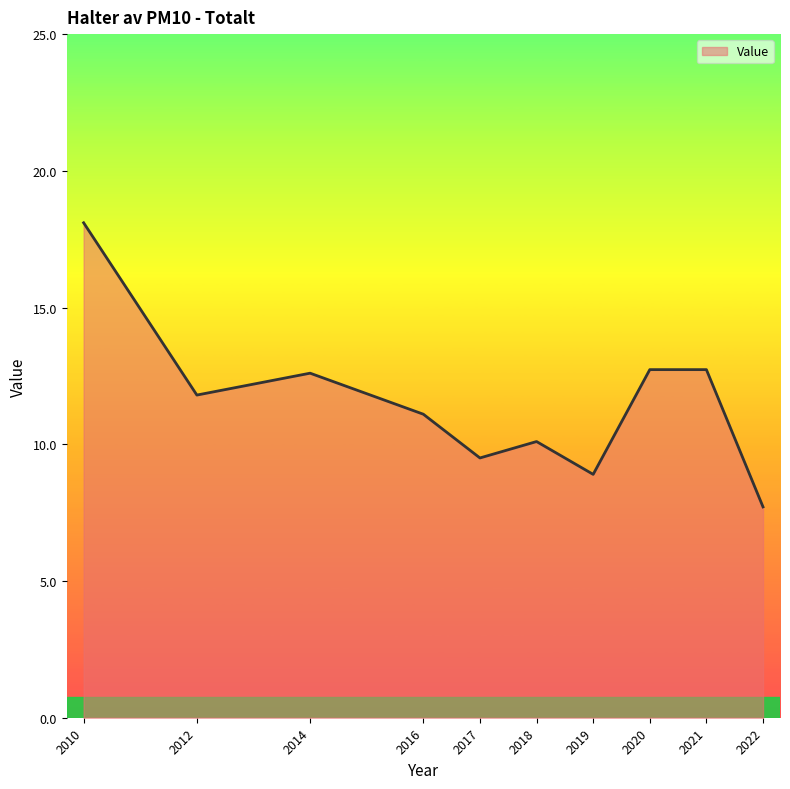

Reading left to right, transcribe all the data shown in this chart.

18.1	11.8	12.6	11.1	9.5	10.1	8.9	12.7	12.7	7.7